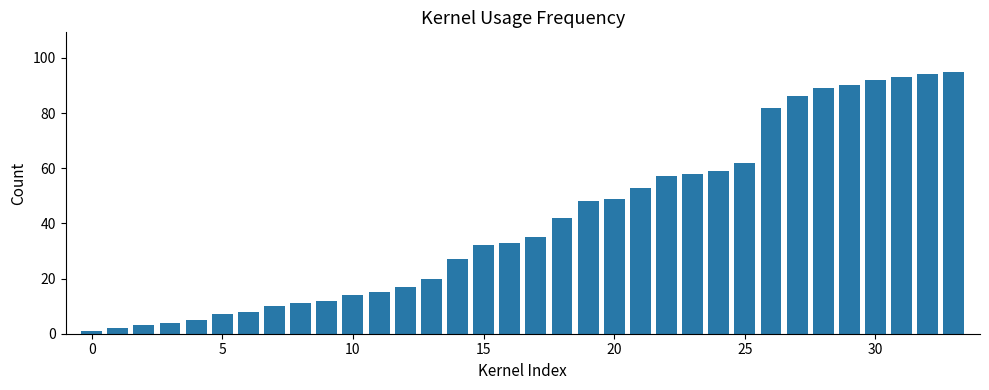

What is the maximum value shown in the chart?

95